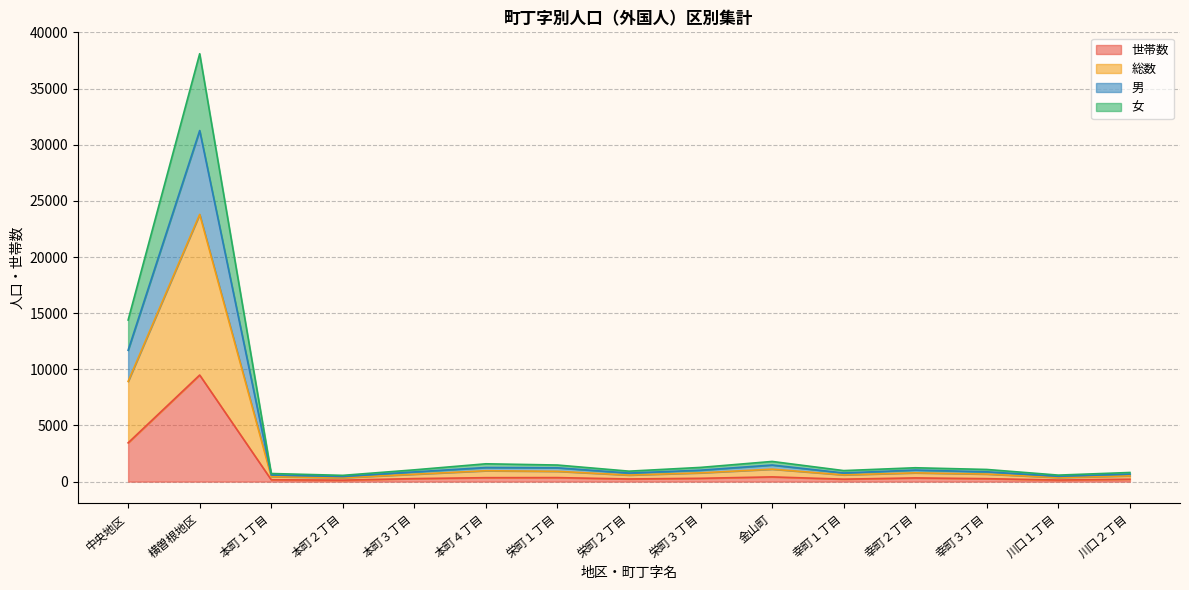

True or false: 総数 and 女 cross at least once.

False